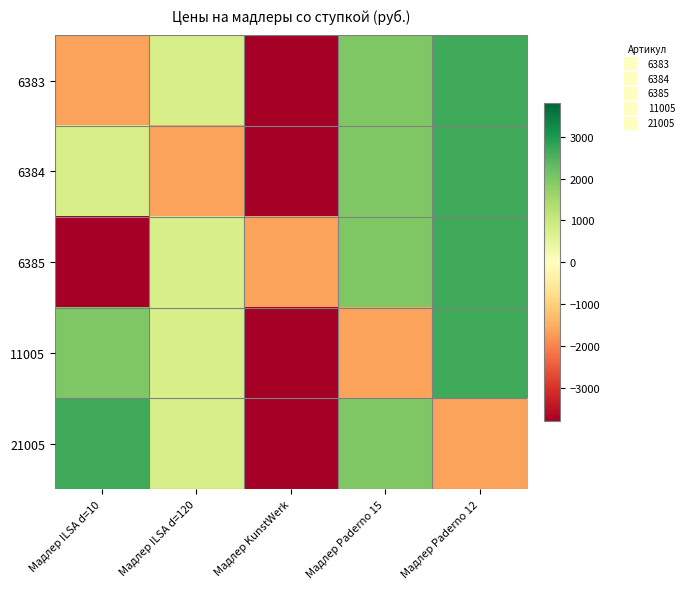

How many categories are shown in the chart?

5